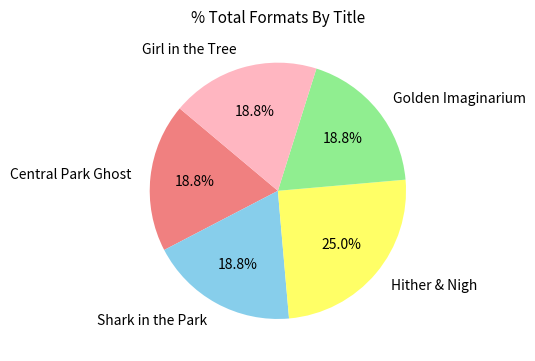

Is there a majority slice in this chart?

No